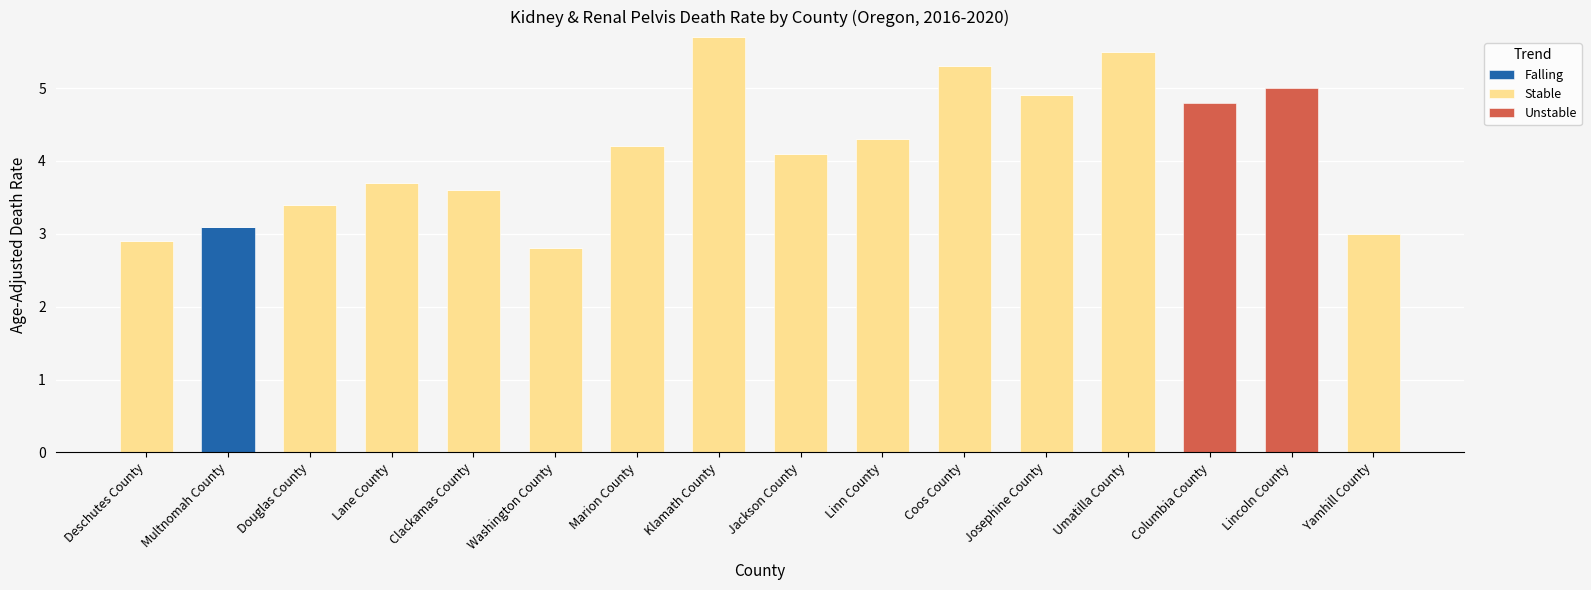

At which category is the sum across all series the highest?

Klamath County